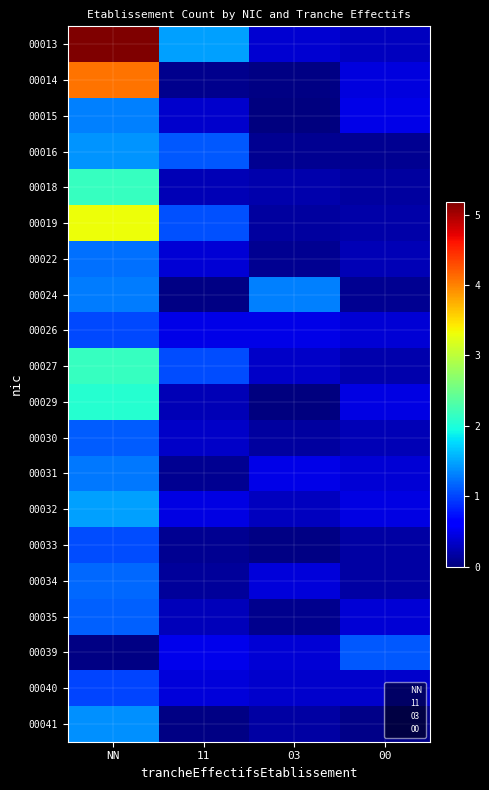

What is the total value across all series at NN?

34.9